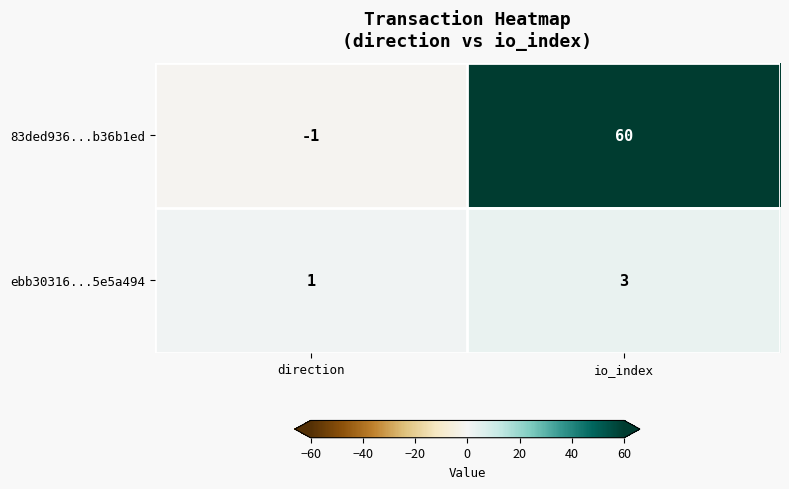

What is the smallest value displayed?

-1